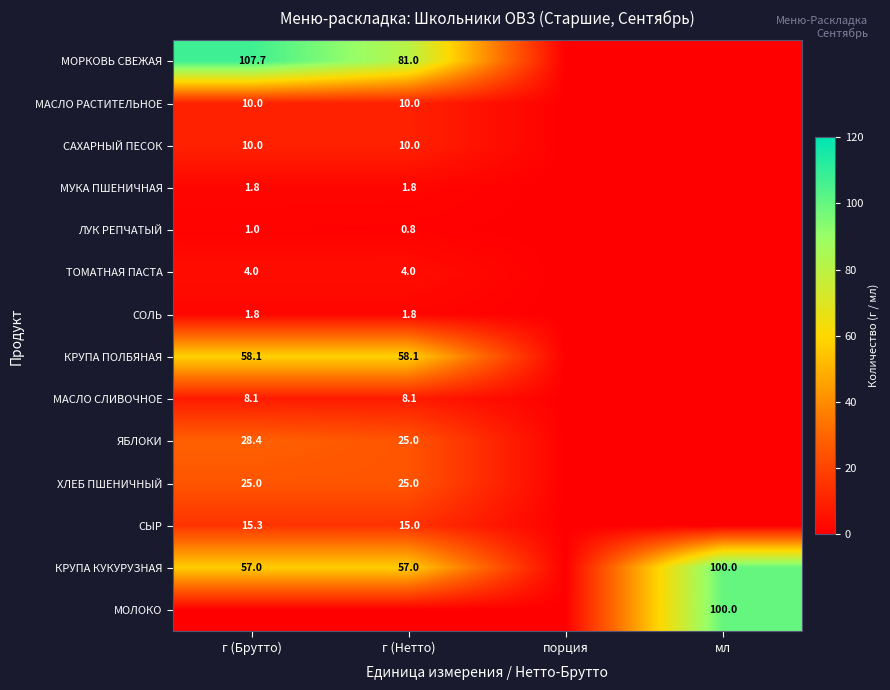

The КРУПА КУКУРУЗНАЯ series shows 57.0 at г (Нетто). True or false?

True